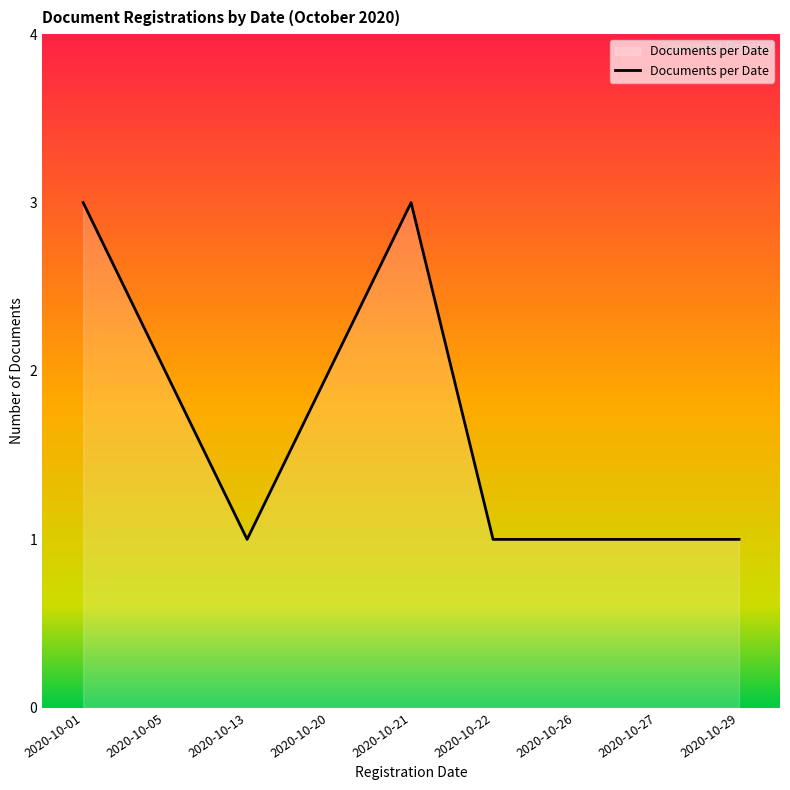

What is the difference between the maximum and minimum values?

2